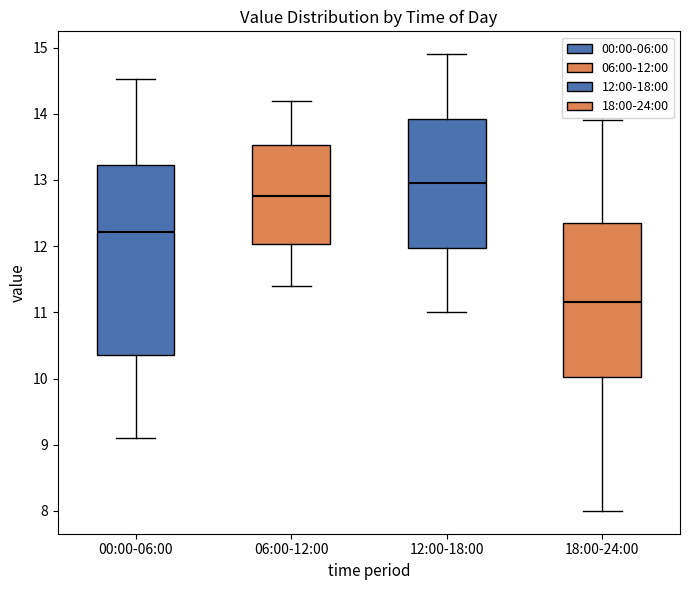

Reading left to right, read every box against the y-axis: the position of its median line, the range the box covers, and the ends of its whiskers. The values are not printed on the chart, so give them approximately, as read against the axis.

00:00-06:00: median 12.2, box 10.4 to 13.2, whiskers 9.1 to 14.5
06:00-12:00: median 12.8, box 12.0 to 13.5, whiskers 11.4 to 14.2
12:00-18:00: median 13.0, box 12.0 to 13.9, whiskers 11.0 to 14.9
18:00-24:00: median 11.2, box 10.0 to 12.4, whiskers 8.0 to 13.9